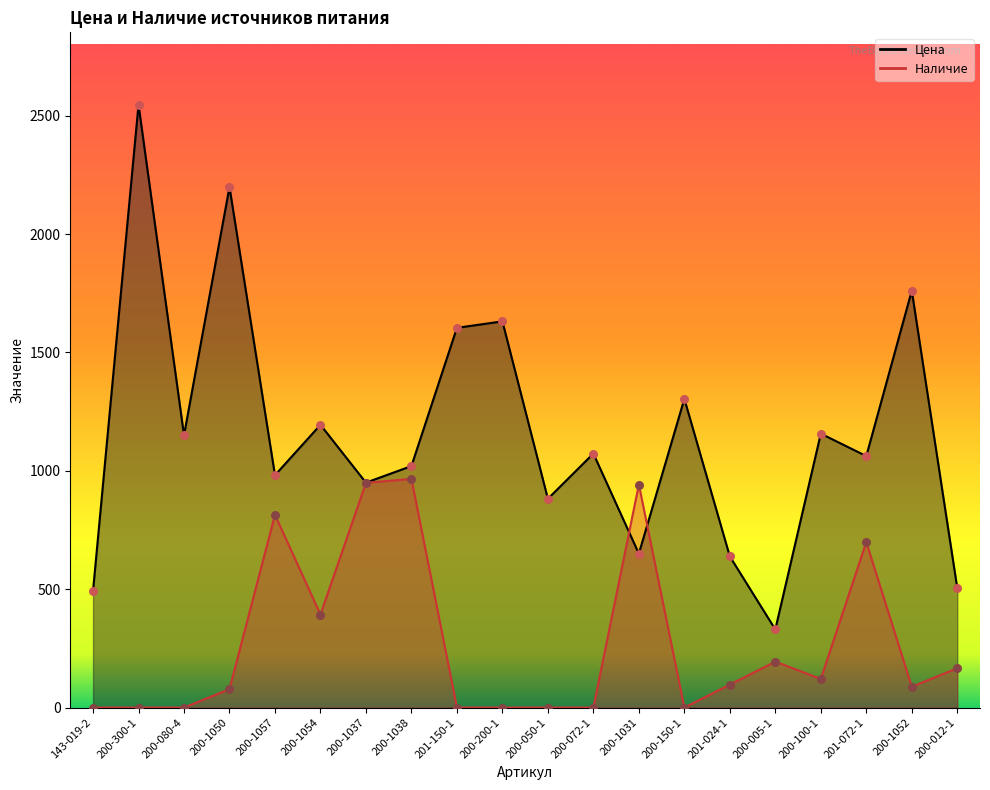

What is the total value across all series at 200-005-1?

524.0